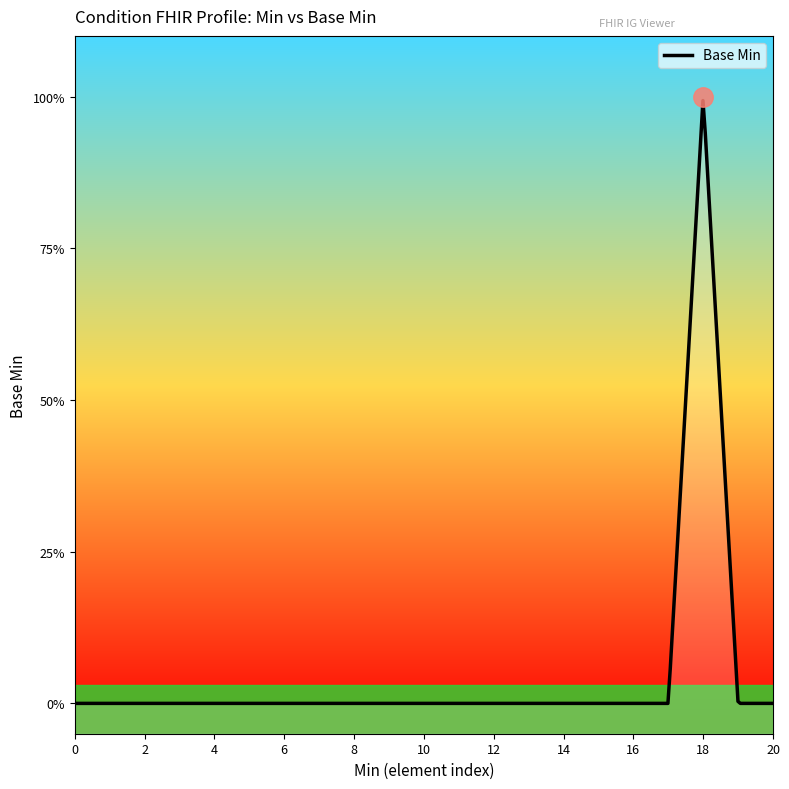

How many lines are shown in the chart?

1